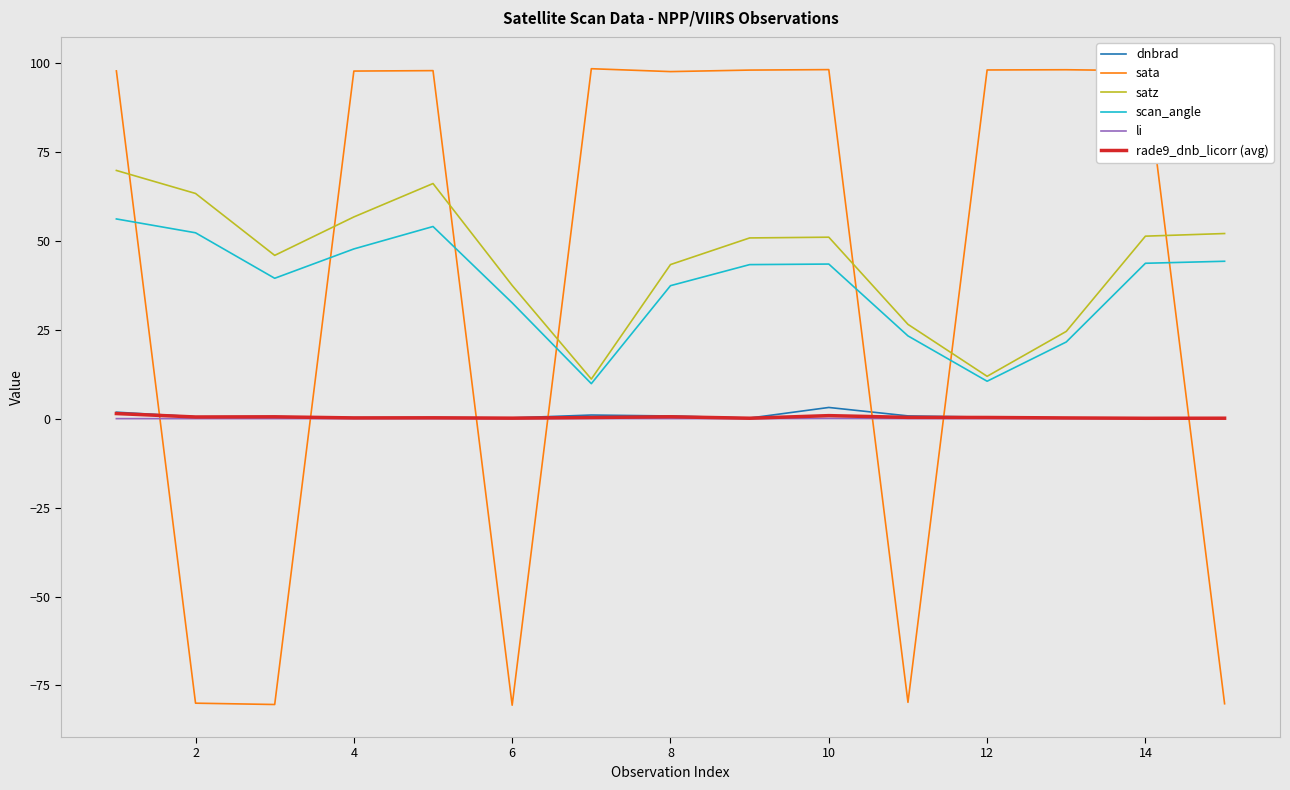

How many categories are shown in the chart?

15